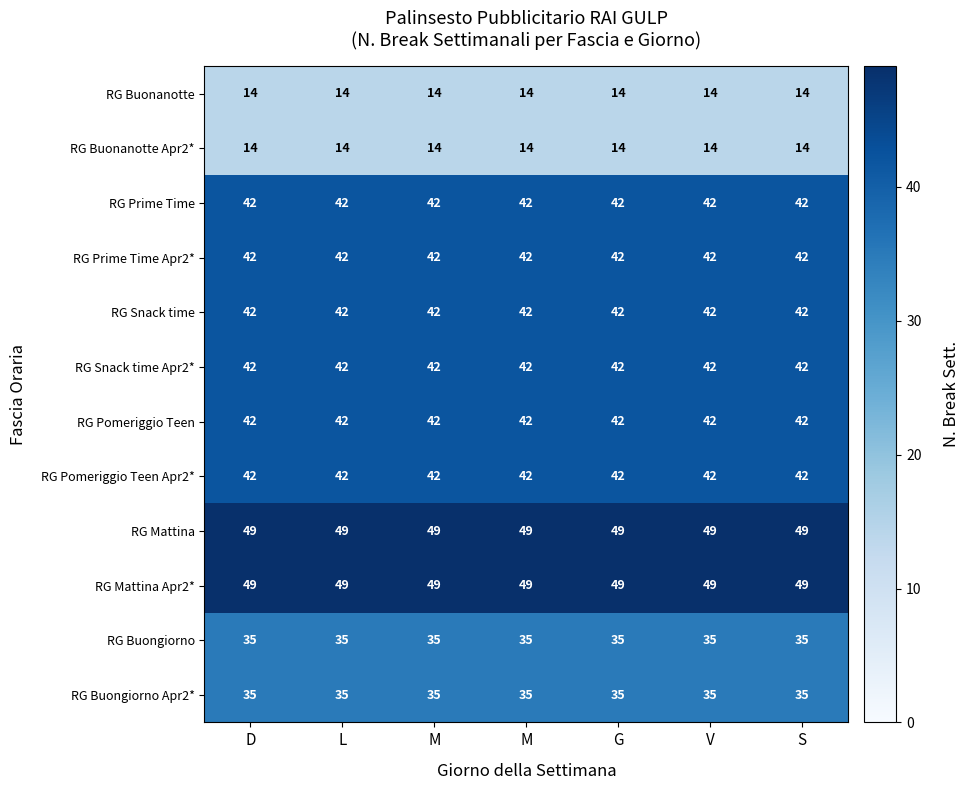

Which series has the largest range (max minus min)?

RG Buongiorno Apr2*